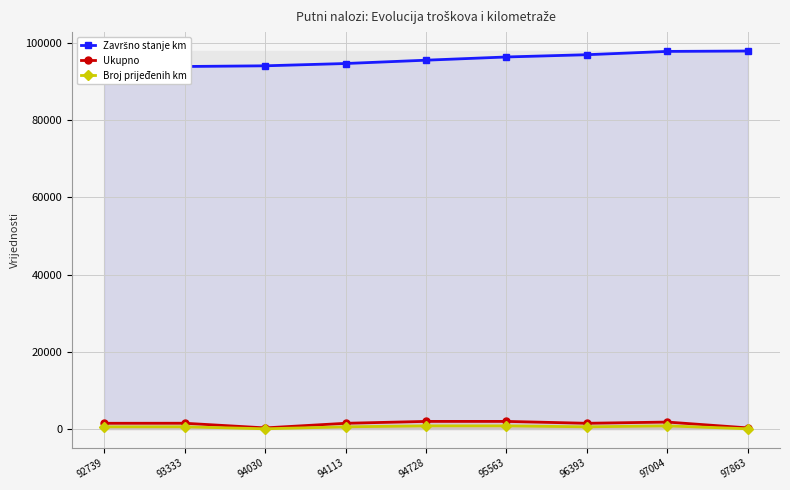

At which label does Završno stanje km reach its minimum?

92739